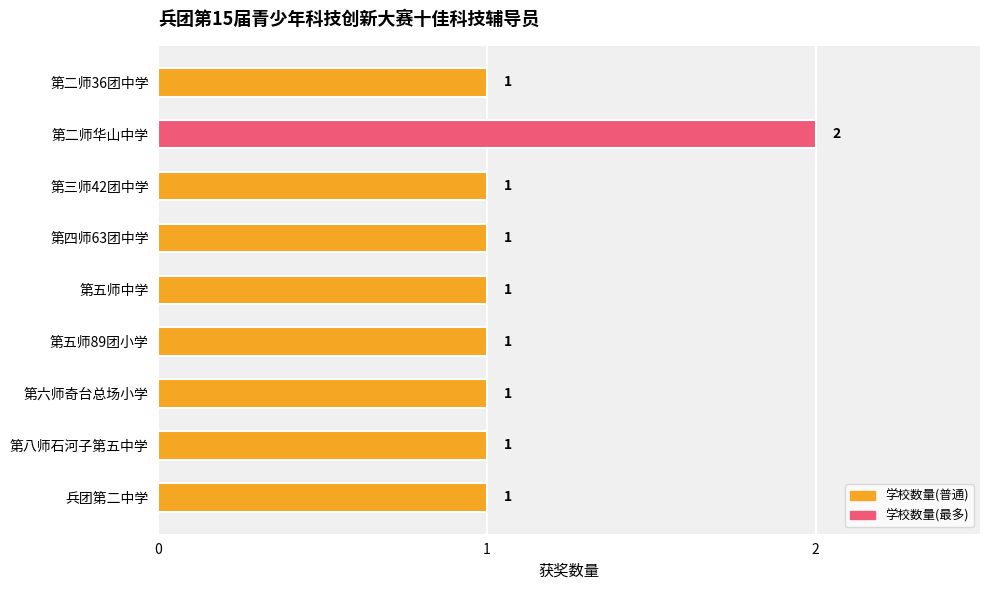

Count the number of data series in this chart.

1